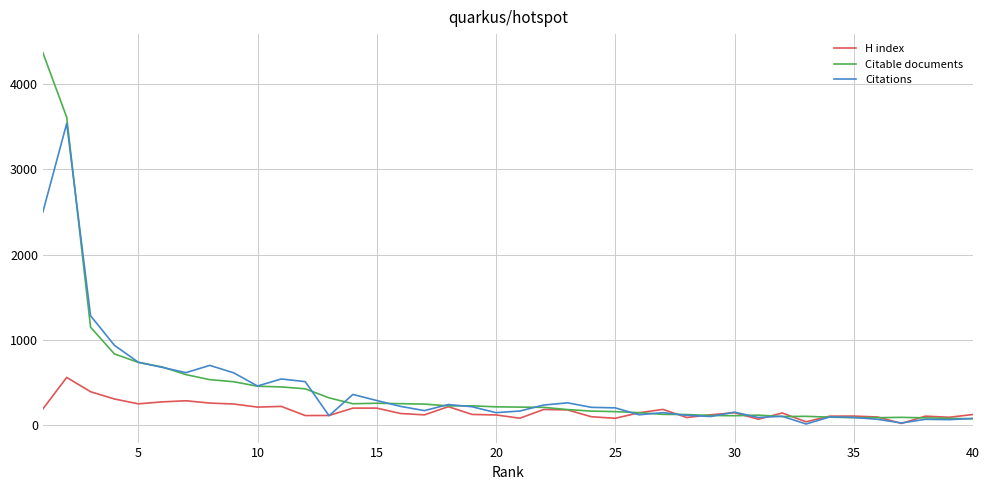

Which series has the widest spread of values?

Citable documents